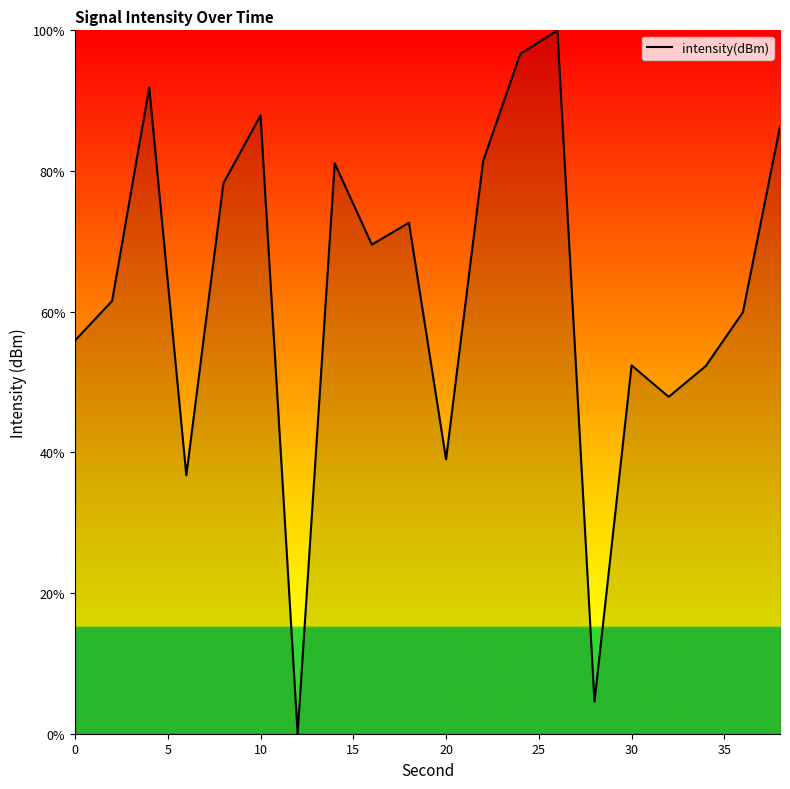

What is the difference between the maximum and minimum values?

100.0